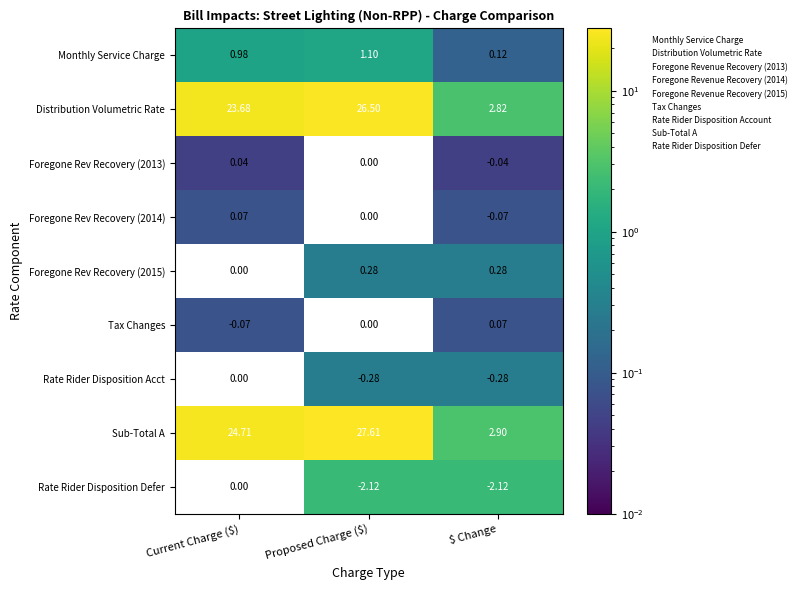

Where does the Distribution Volumetric Rate series first go above 23?

Current Charge ($)